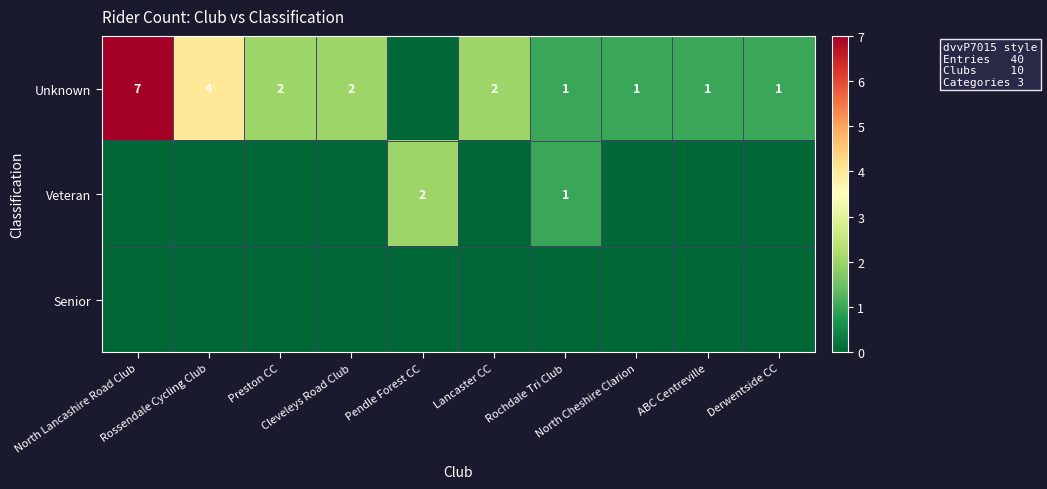

The Veteran series shows -1 at North Cheshire Clarion. True or false?

False